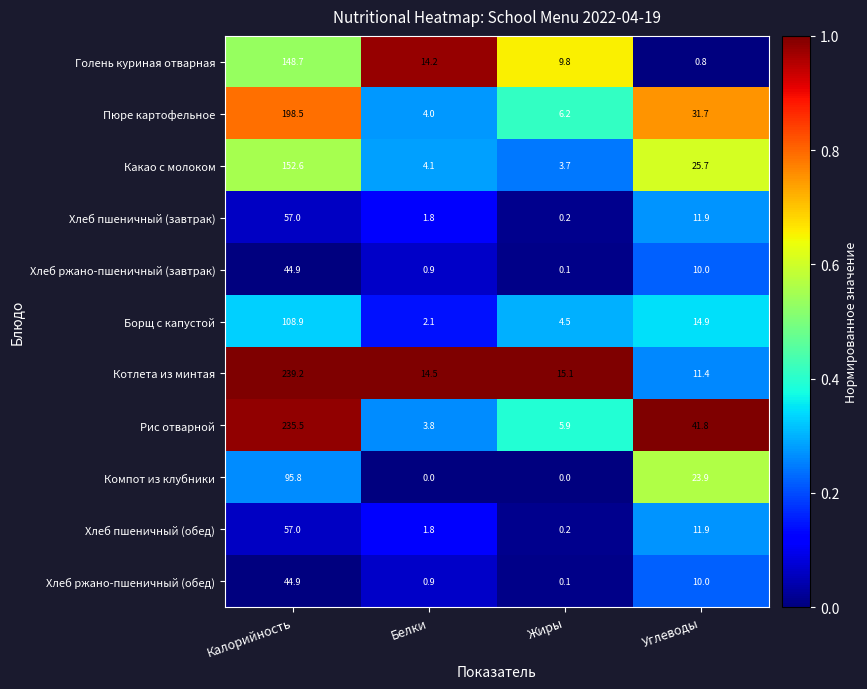

Which series has the largest range (max minus min)?

Рис отварной